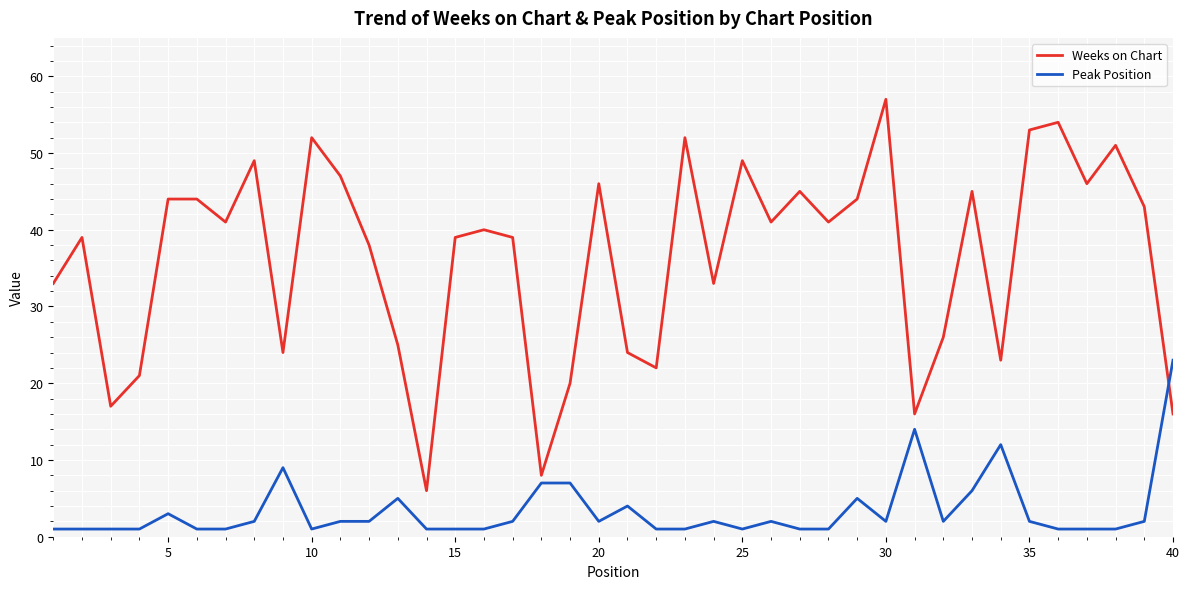

Which series has the largest range (max minus min)?

Weeks on Chart